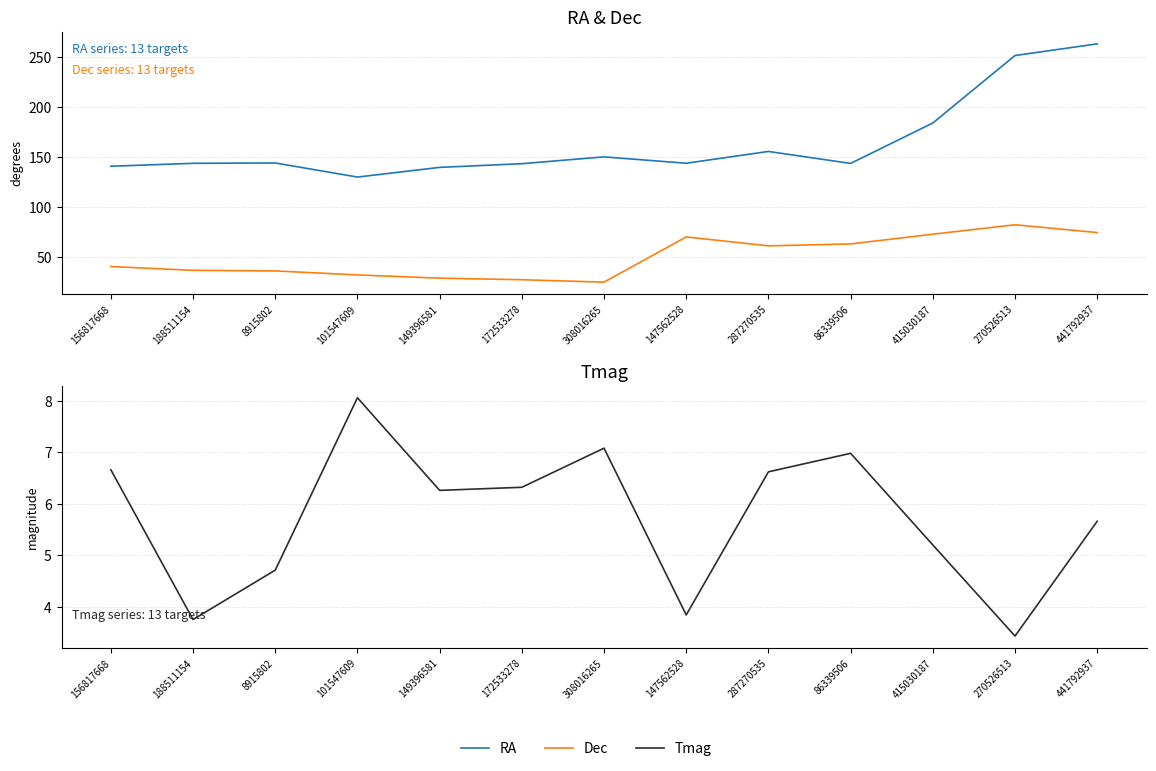

Is it true that RA equals 69.8 at 308016265?

False